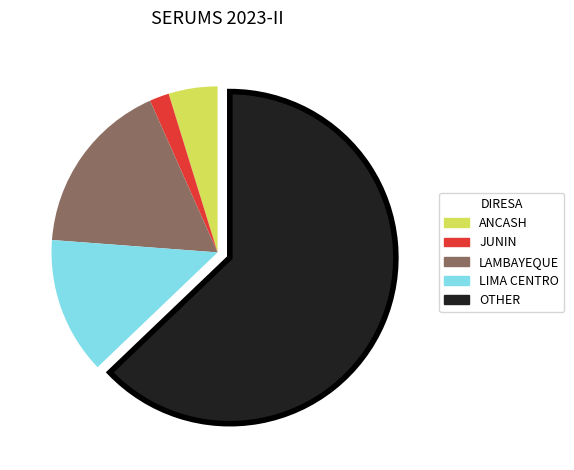

Is there a majority slice in this chart?

Yes